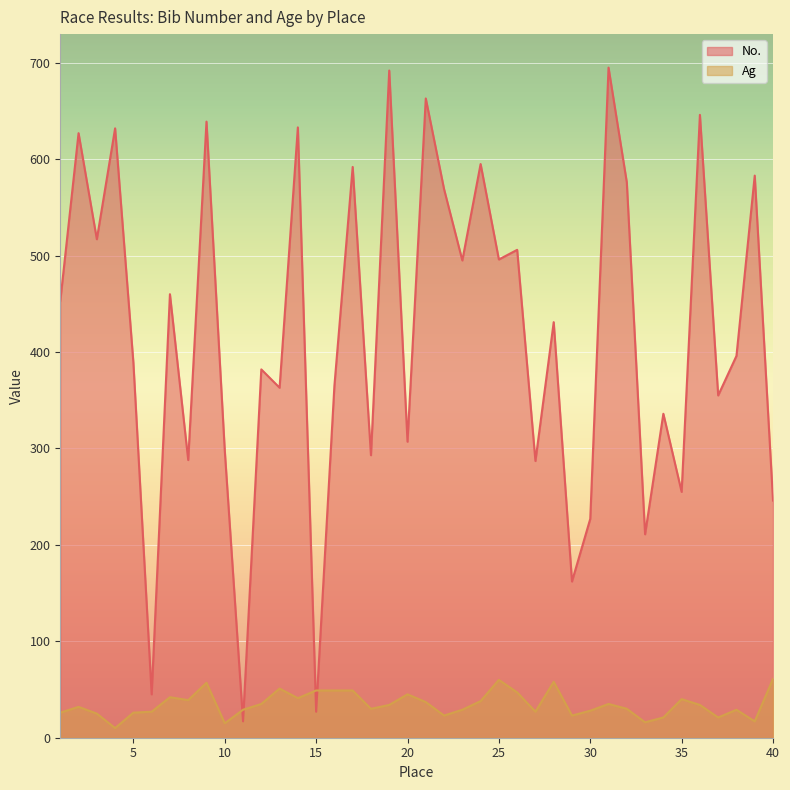

How many data points in Ag are less than 34?

20